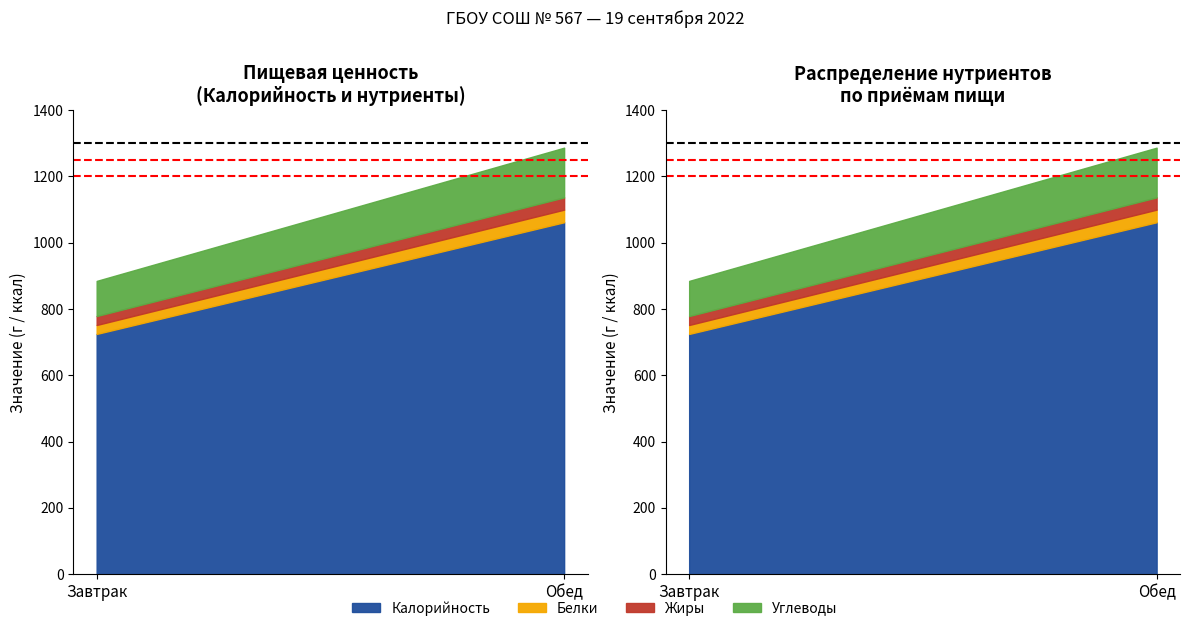

What is the average value of the Калорийность series?

894